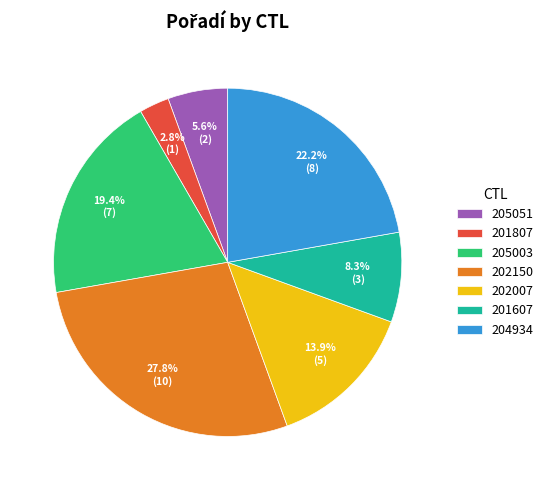

What portion of the pie excludes 202150?

72.2%